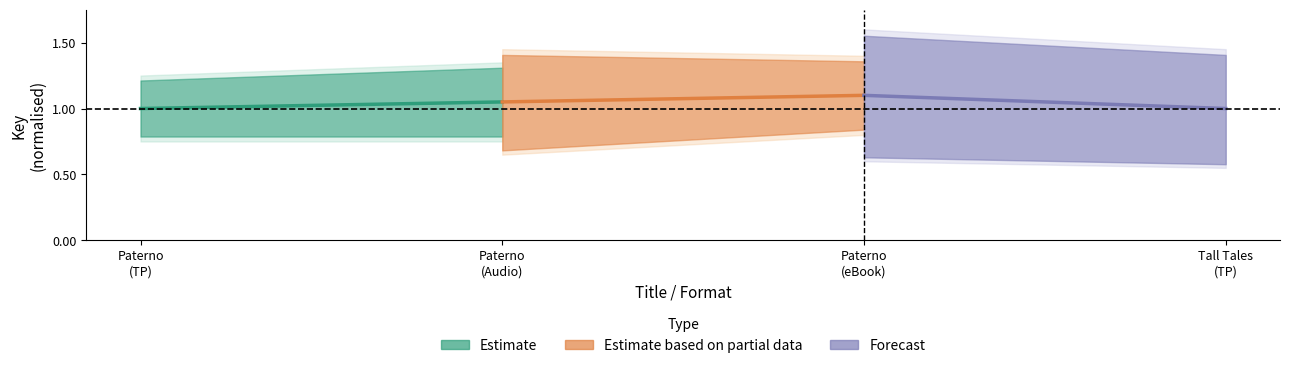

What is the difference between the maximum and minimum values in the Forecast series?

0.1